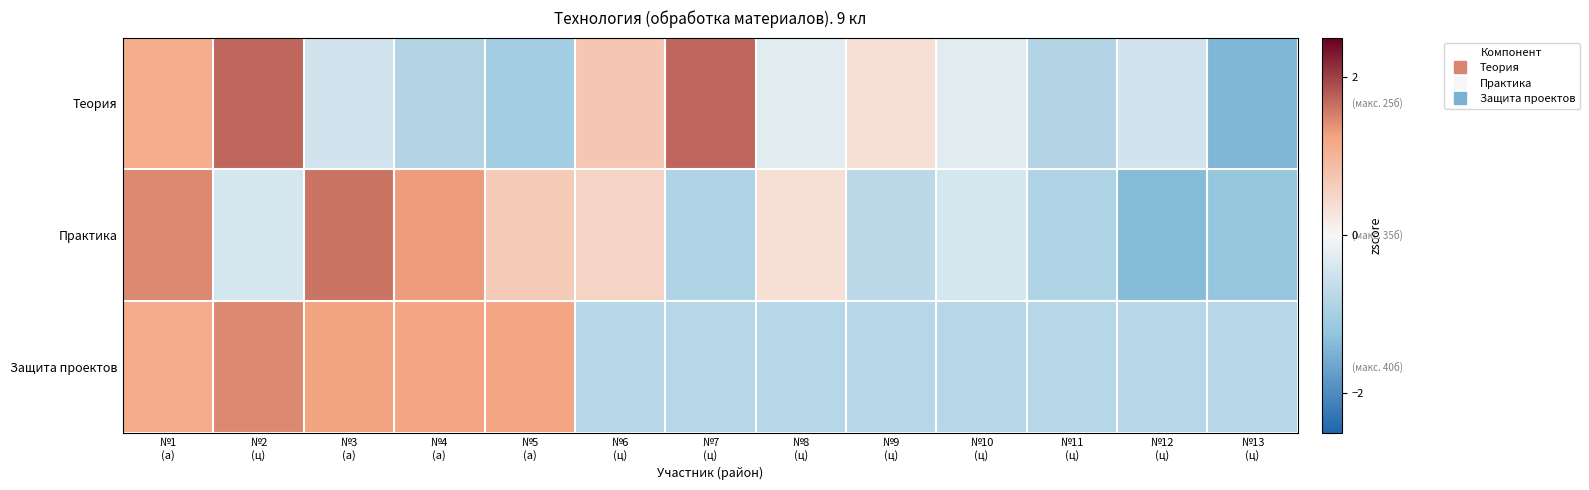

At №8 (ц), list the series in order from largest to smallest.

Практика, Теория, Защита проектов